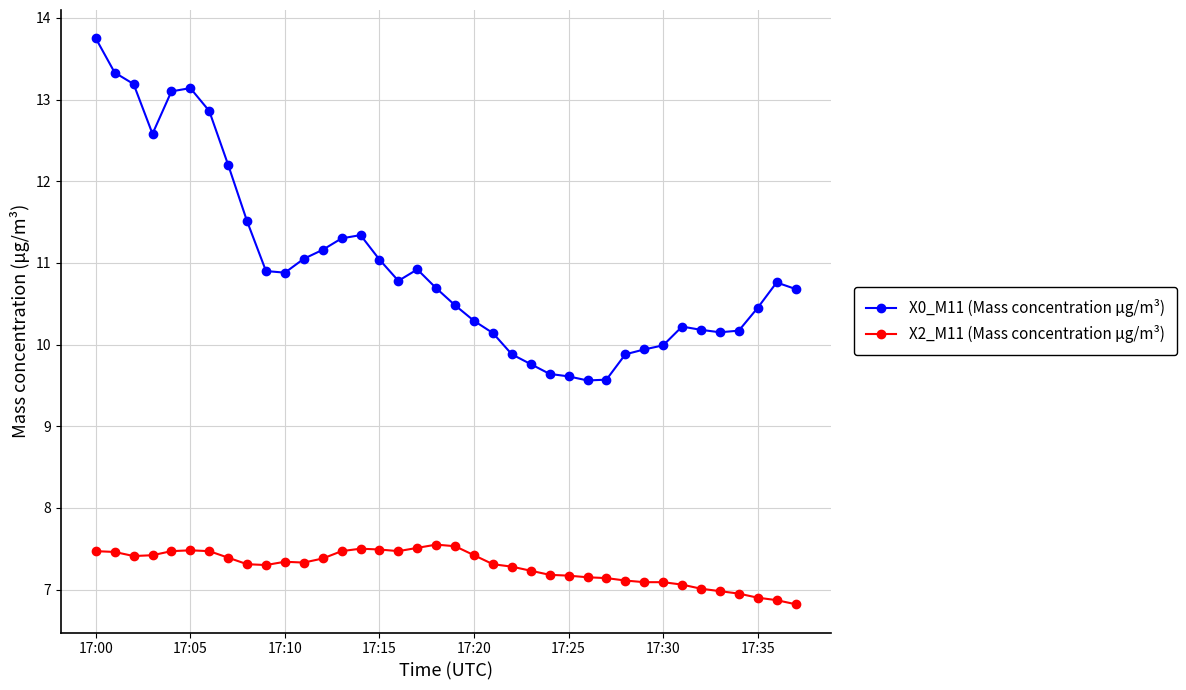

What is the greatest value displayed?

13.8